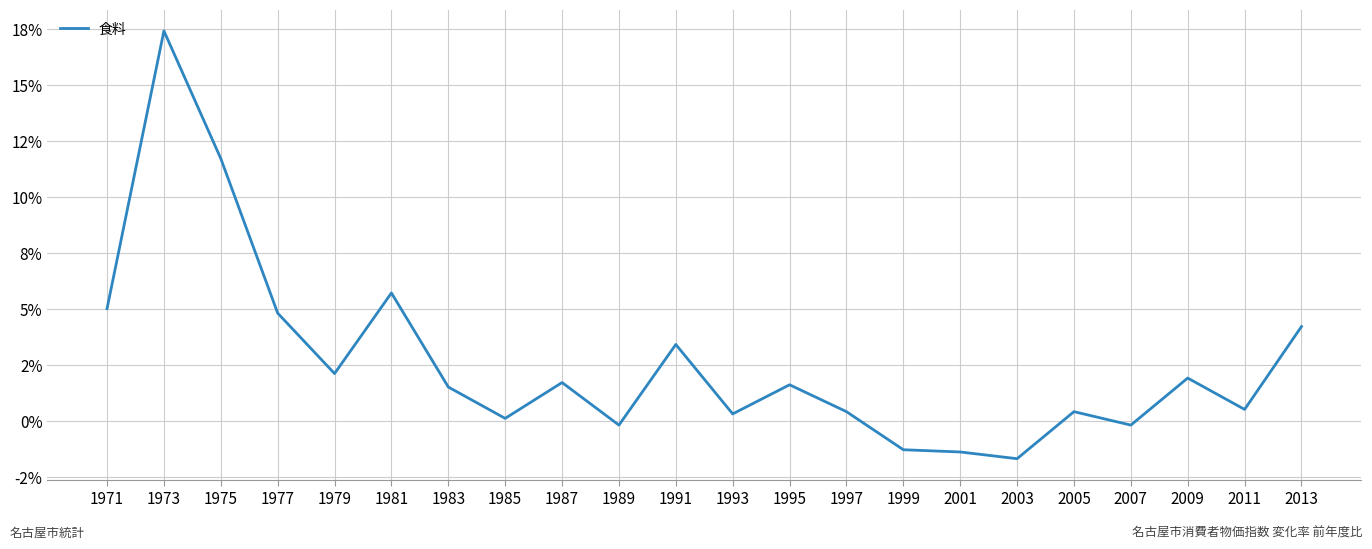

True or false: the data has more than 0 interior local peaks.

True